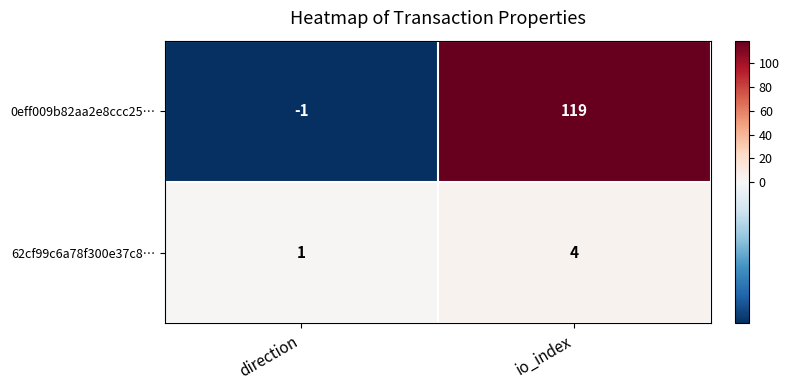

What is the sum of all 0eff009b82aa2e8ccc25… values?

118